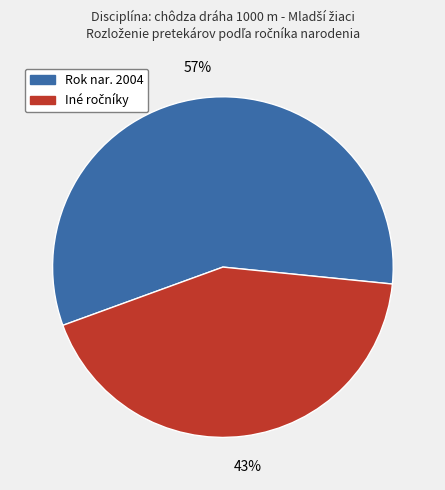

Is there any slice that represents more than half of the pie?

Yes